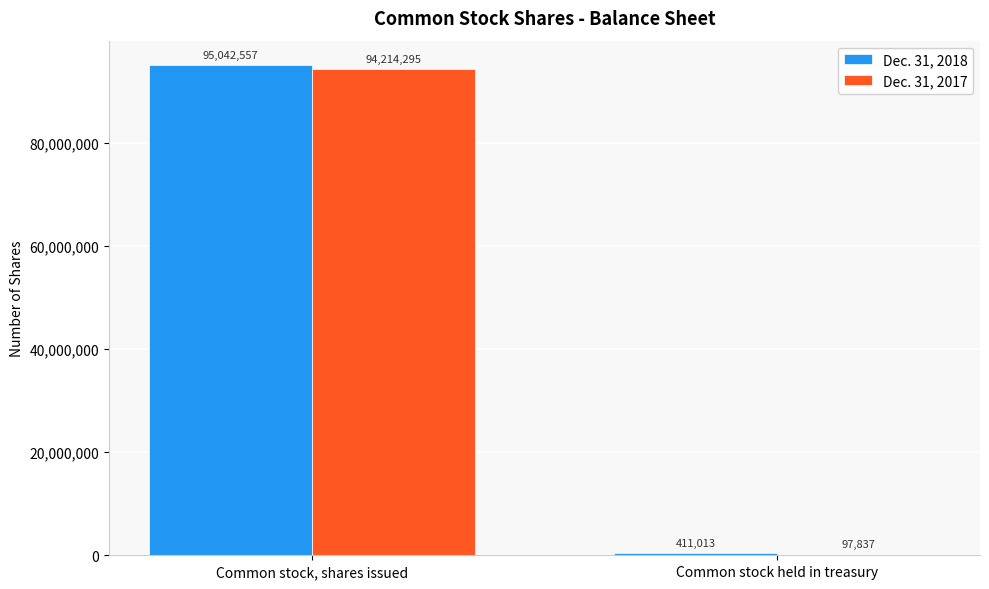

What is the approximate value of Dec. 31, 2018 at Common stock, shares issued, to the nearest 100?

95042600